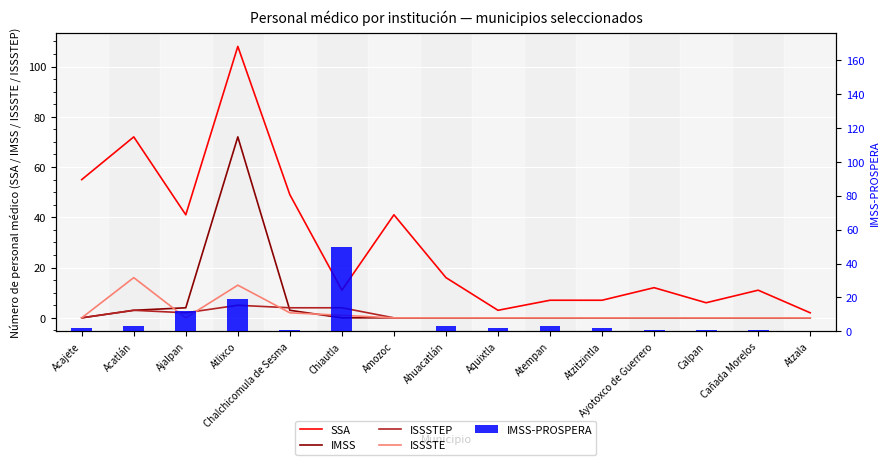

Are the bars horizontal?

No